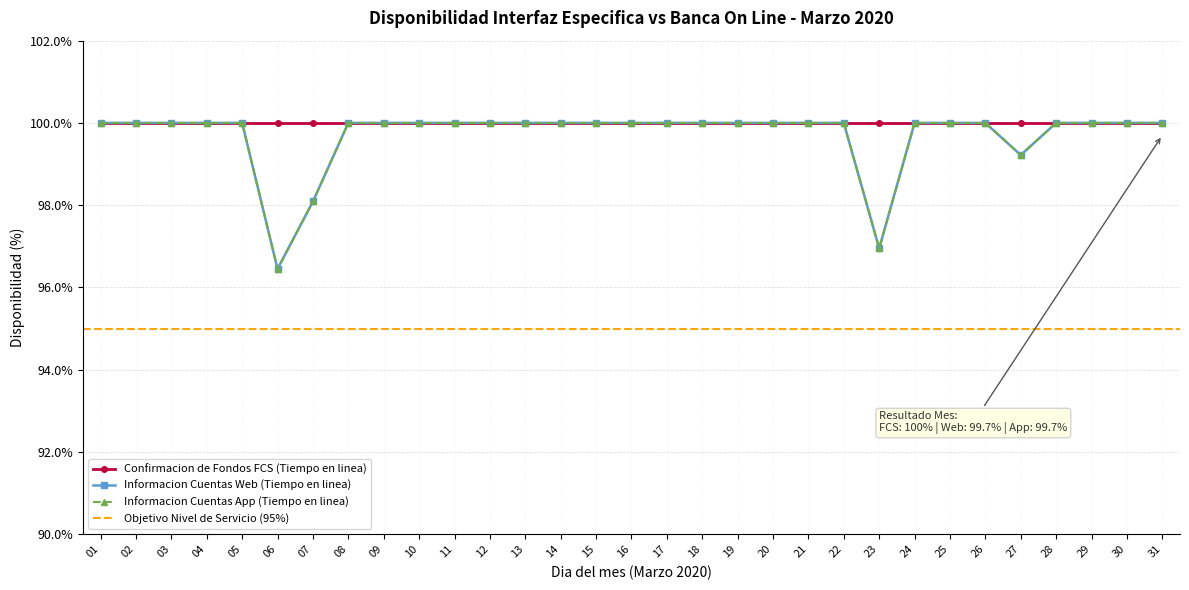

At which label does Informacion Cuentas Web (Tiempo en linea) reach its minimum?

06